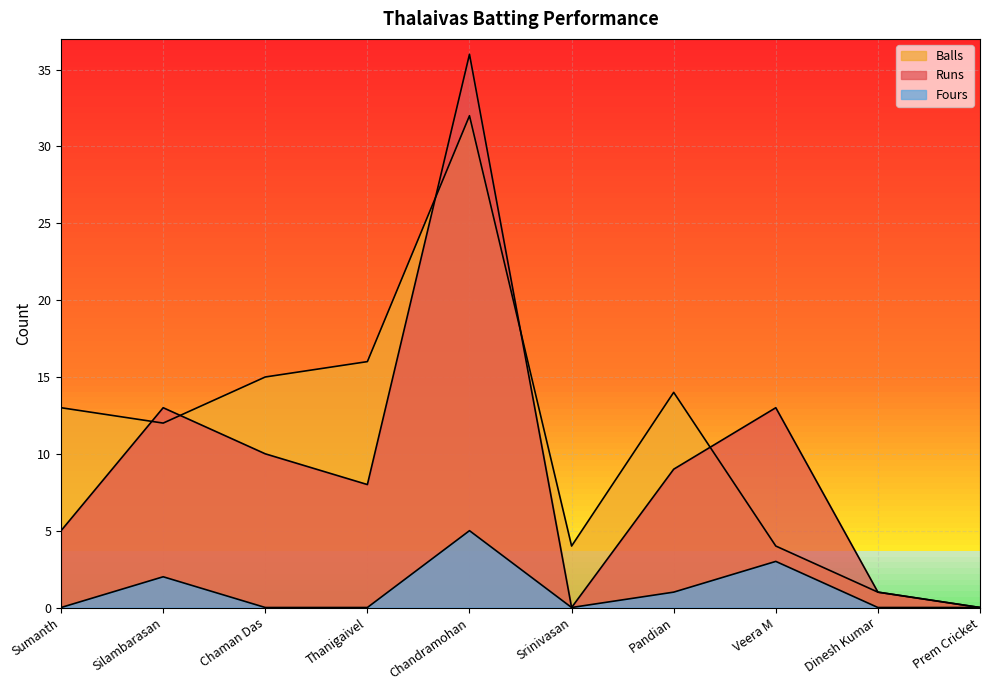

How many lines are shown in the chart?

3